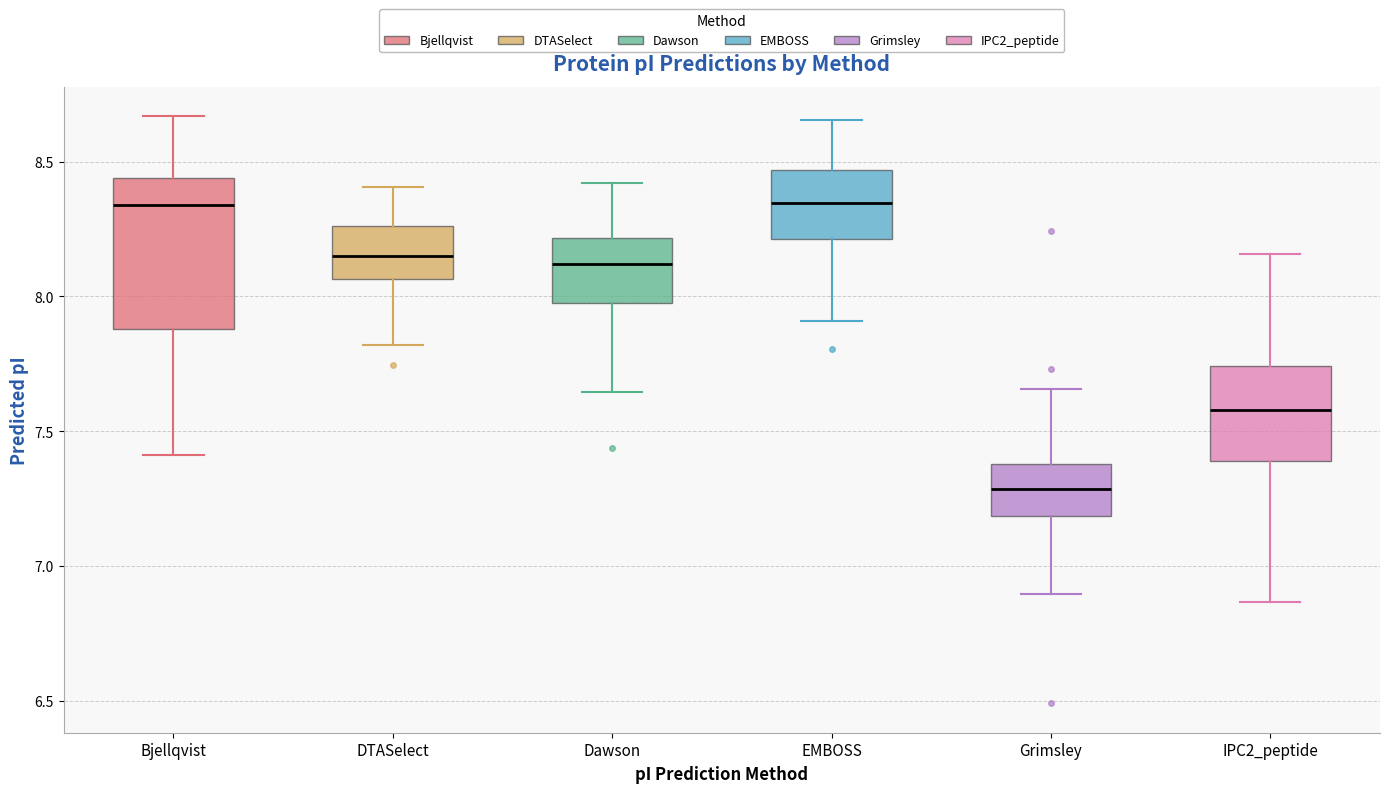

Reading left to right, read every box against the y-axis: the position of its median line, the range the box covers, and the ends of its whiskers. The values are not printed on the chart, so give them approximately, as read against the axis.

Bjellqvist: median 8.35, box 7.90 to 8.45, whiskers 7.40 to 8.65
DTASelect: median 8.15, box 8.05 to 8.25, whiskers 7.80 to 8.40
Dawson: median 8.10, box 8.00 to 8.20, whiskers 7.65 to 8.40
EMBOSS: median 8.35, box 8.20 to 8.45, whiskers 7.90 to 8.65
Grimsley: median 7.30, box 7.20 to 7.40, whiskers 6.90 to 7.65
IPC2_peptide: median 7.60, box 7.40 to 7.75, whiskers 6.85 to 8.15